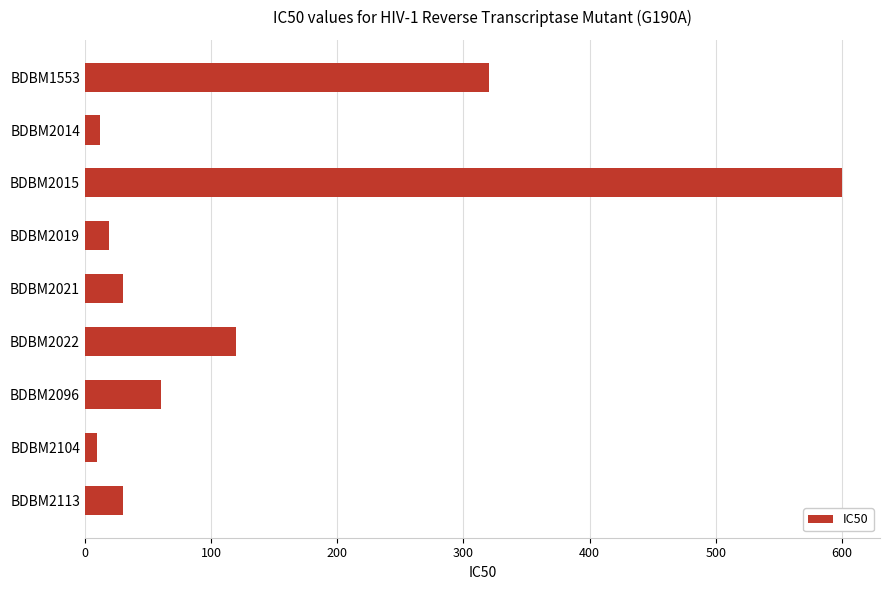

Where is the data nearest to the value 305?

BDBM1553